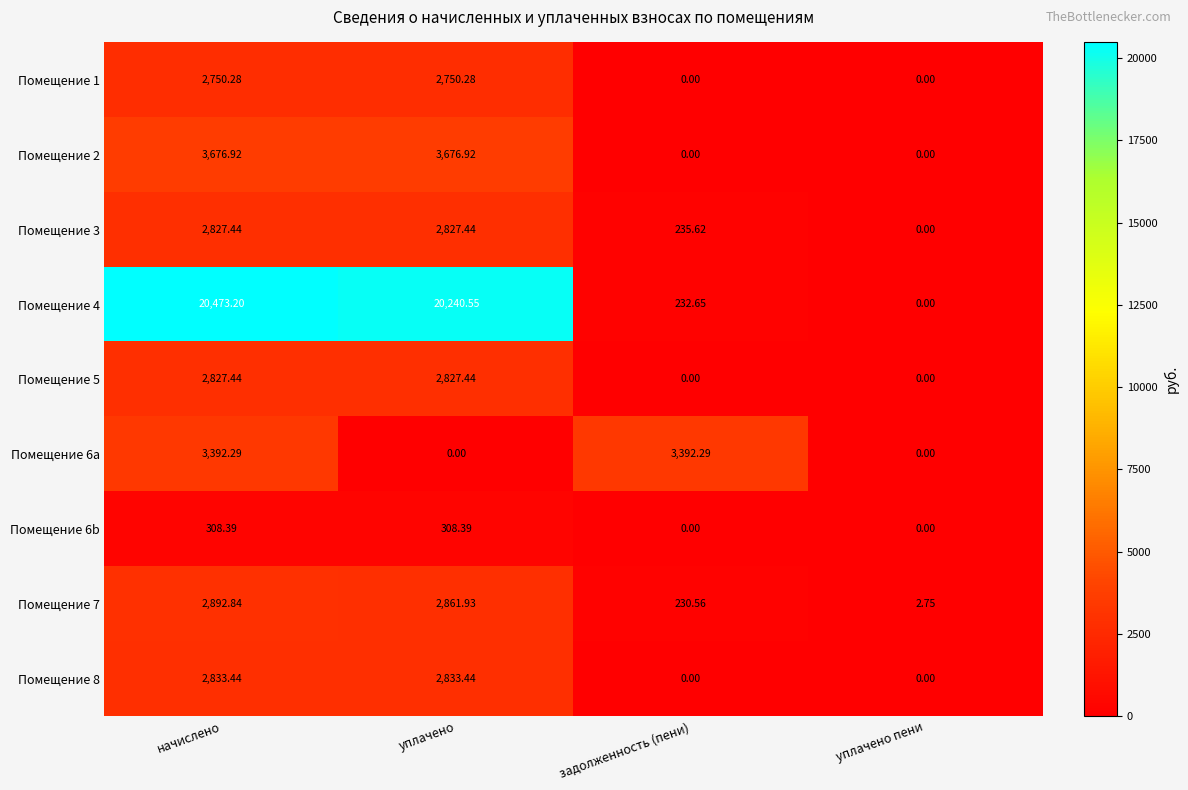

Which series has the largest total across all categories?

Помещение 4